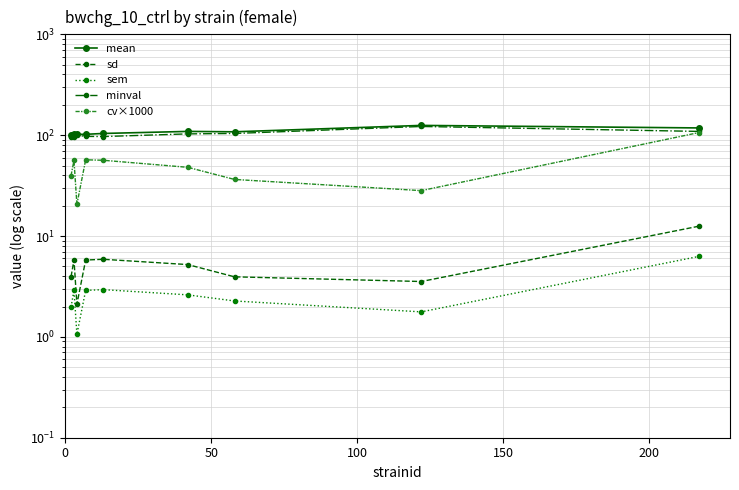

How many values in the minval series are below 100?

4